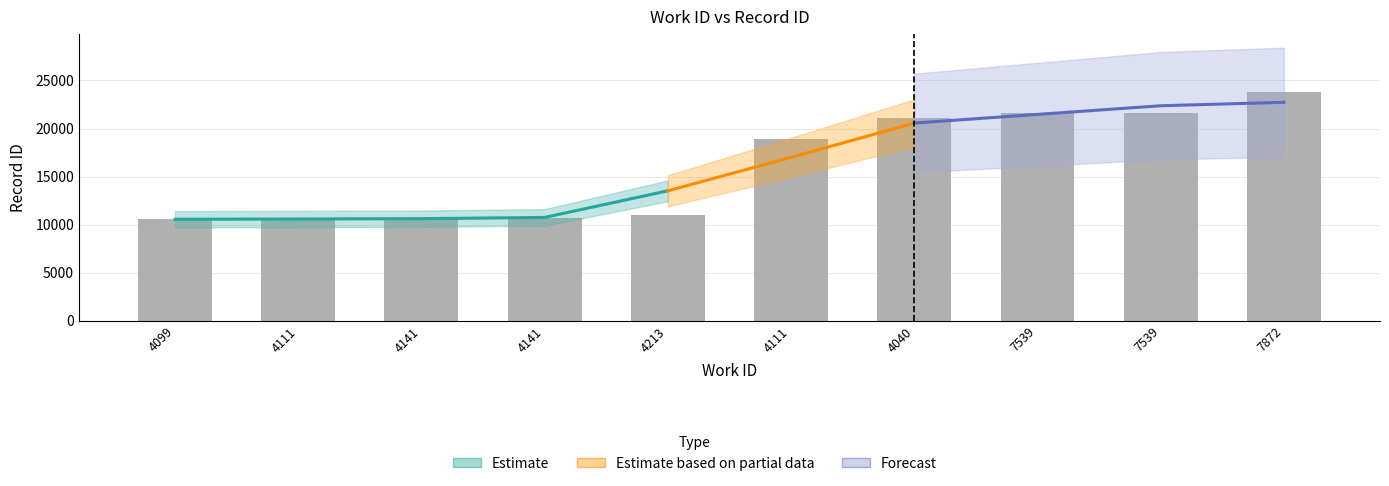

What is the greatest value displayed?

23798